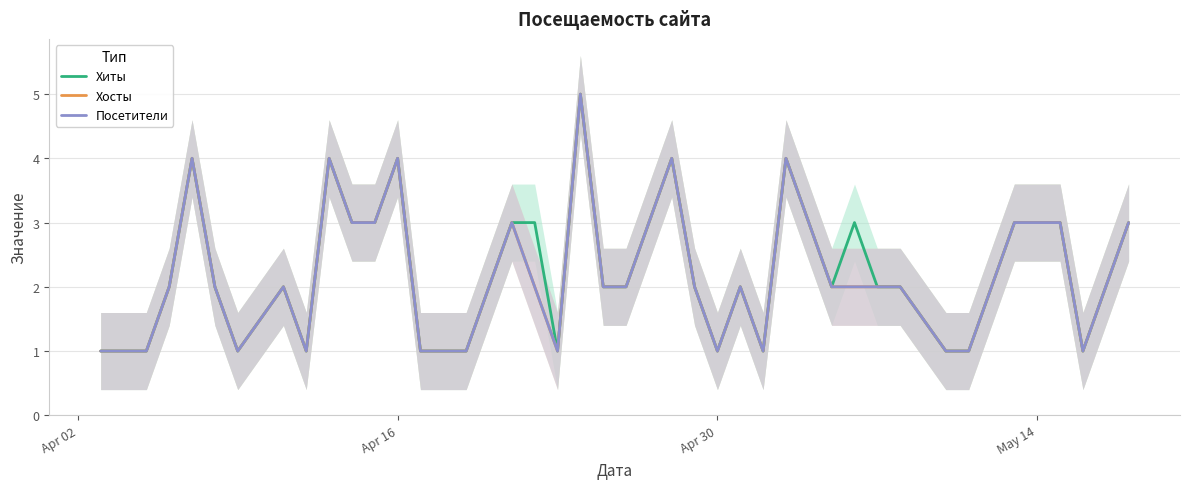

How many series are shown in this chart?

3